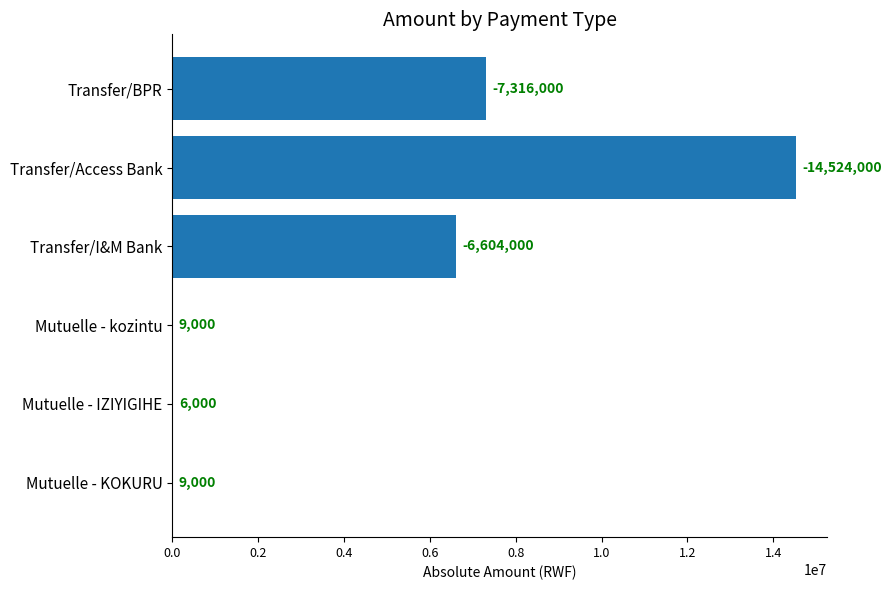

What is the average value?

4744667